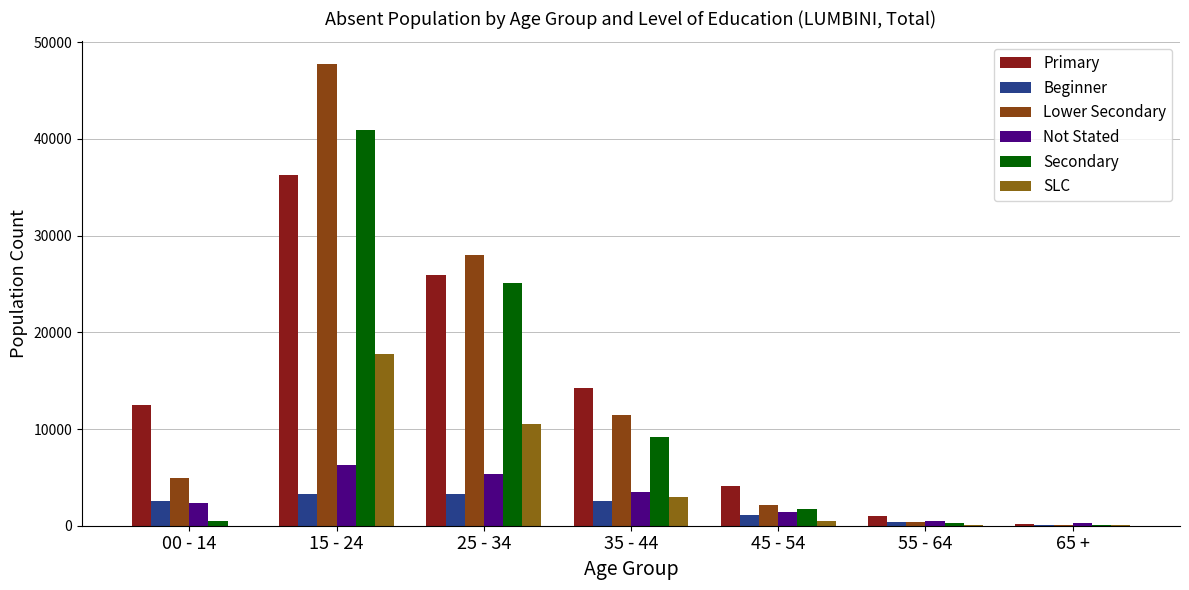

True or false: Secondary has a value of 449 at 00 - 14.

True